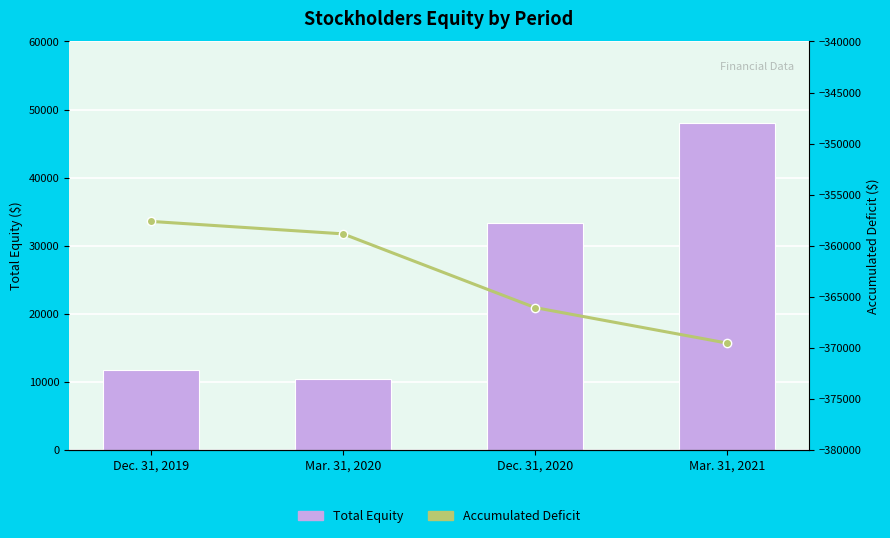

Reading right to left, transcribe all the data shown in this chart.

Total Equity: Mar. 31, 2021=48049	Dec. 31, 2020=33259	Mar. 31, 2020=10391	Dec. 31, 2019=11697
Accumulated Deficit: Mar. 31, 2021=-369550	Dec. 31, 2020=-366072	Mar. 31, 2020=-358847	Dec. 31, 2019=-357627